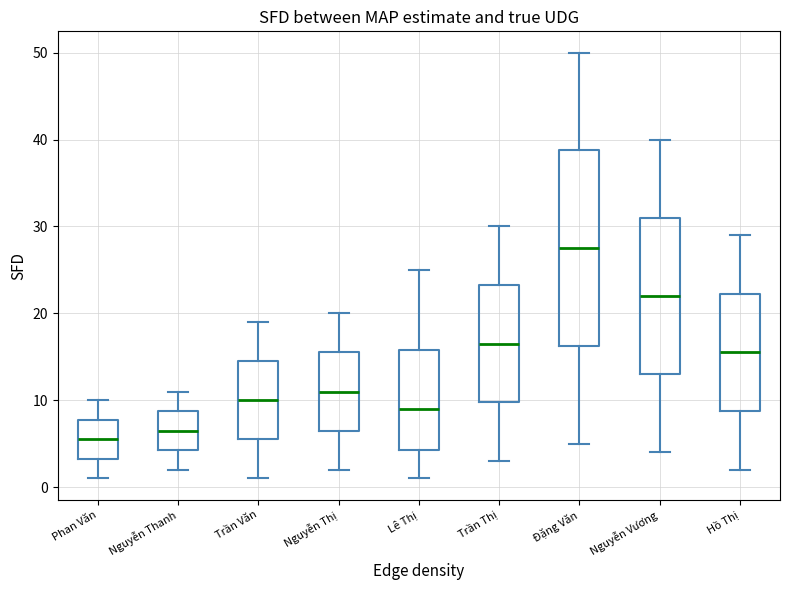

Reading left to right, read every box against the y-axis: the position of its median line, the range the box covers, and the ends of its whiskers. The values are not printed on the chart, so give them approximately, as read against the axis.

Phan Văn: median 6, box 3 to 8, whiskers 1 to 10
Nguyễn Thanh: median 7, box 4 to 9, whiskers 2 to 11
Trần Văn: median 10, box 6 to 15, whiskers 1 to 19
Nguyễn Thị: median 11, box 7 to 16, whiskers 2 to 20
Lê Thị: median 9, box 4 to 16, whiskers 1 to 25
Trần Thị: median 17, box 10 to 23, whiskers 3 to 30
Đặng Văn: median 28, box 16 to 39, whiskers 5 to 50
Nguyễn Vương: median 22, box 13 to 31, whiskers 4 to 40
Hồ Thị: median 16, box 9 to 22, whiskers 2 to 29